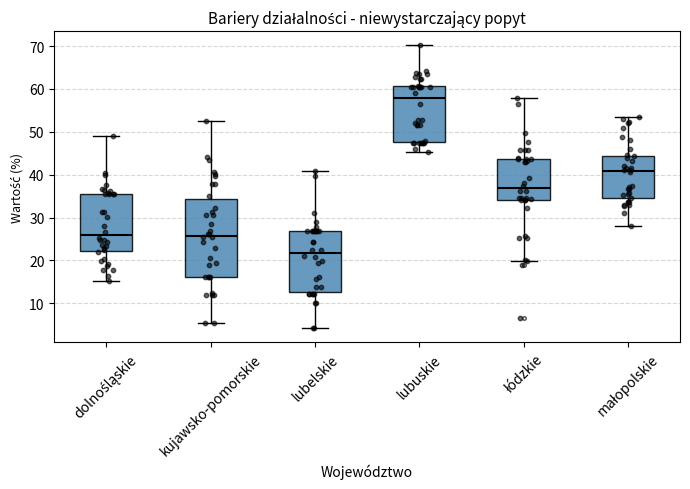

Reading left to right, read every box against the y-axis: the position of its median line, the range the box covers, and the ends of its whiskers. The values are not printed on the chart, so give them approximately, as read against the axis.

dolnośląskie: median 26, box 22 to 36, whiskers 15 to 49
kujawsko-pomorskie: median 26, box 16 to 34, whiskers 6 to 53
lubelskie: median 22, box 13 to 27, whiskers 4 to 41
lubuskie: median 58, box 48 to 61, whiskers 45 to 70
łódzkie: median 37, box 34 to 44, whiskers 20 to 58
małopolskie: median 41, box 35 to 44, whiskers 28 to 54